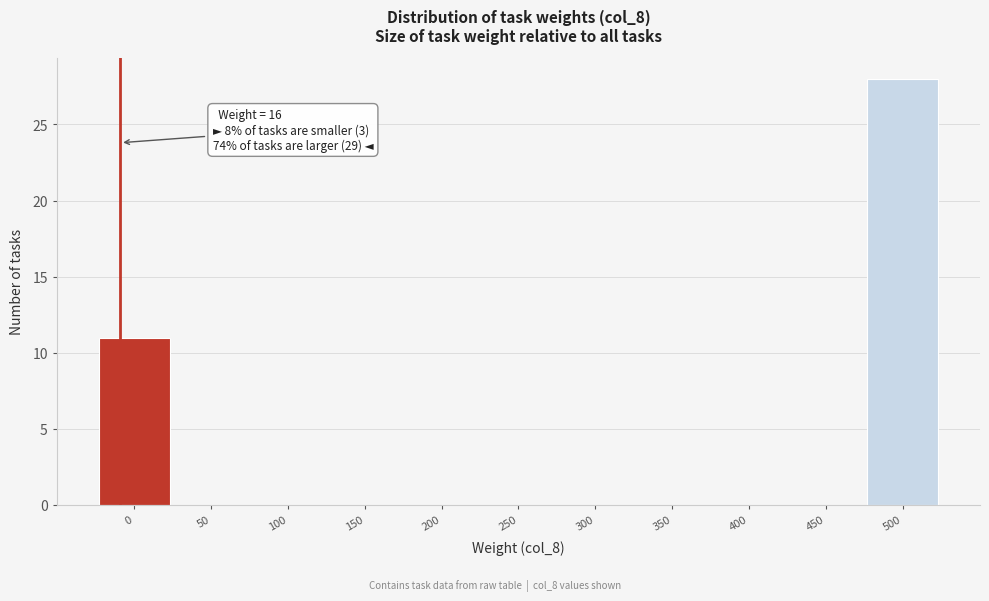

Reading left to right, what are all the values shown in this chart?

0=11	50=0	100=0	150=0	200=0	250=0	300=0	350=0	400=0	450=0	500=28